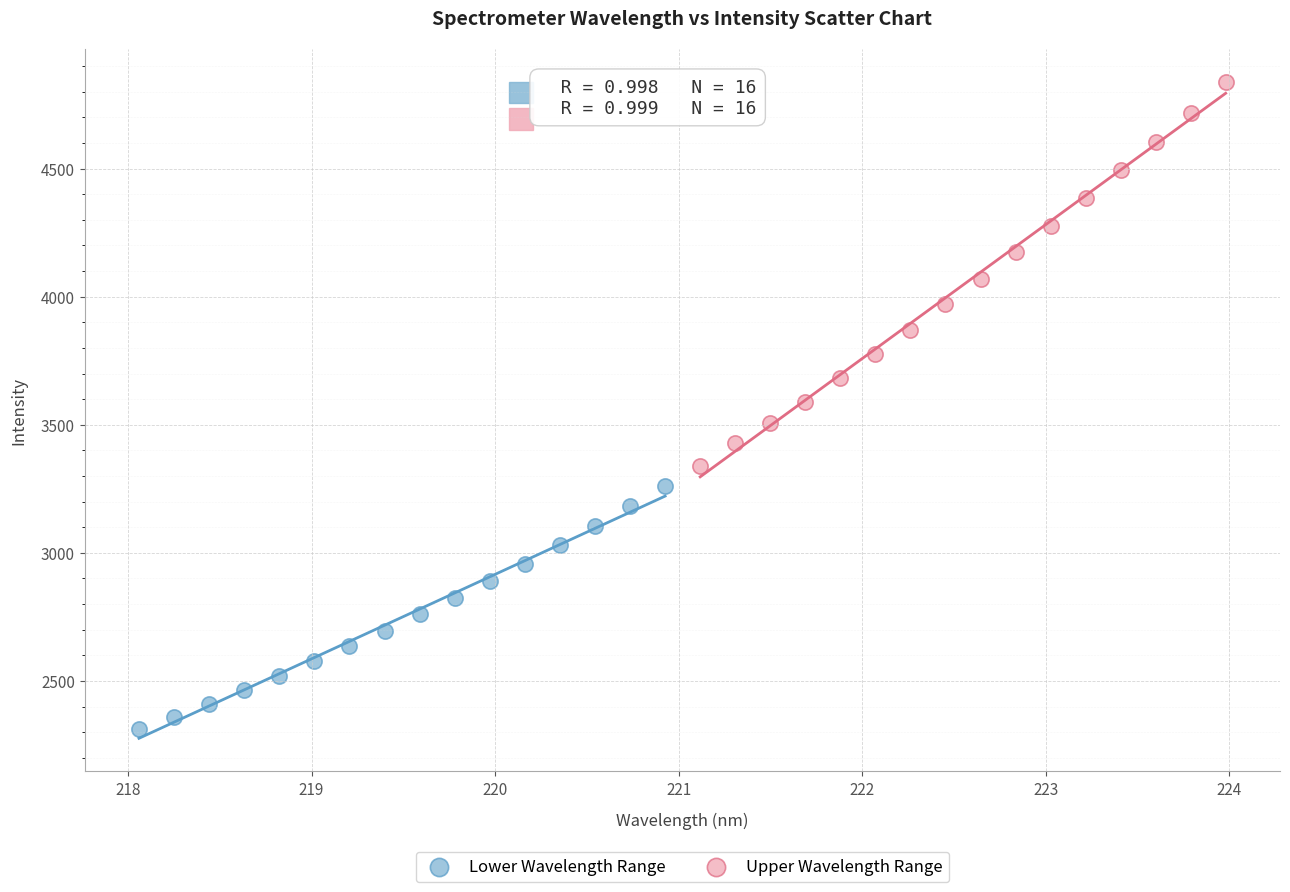

Which series contains the lowest Y value?

Lower Wavelength Range